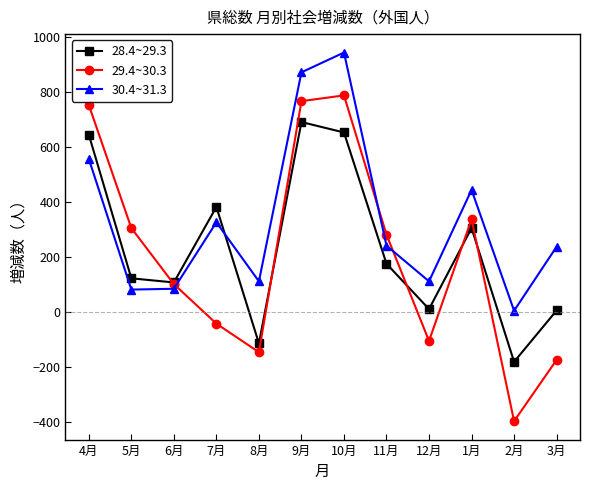

What position from the left is 6月?

3